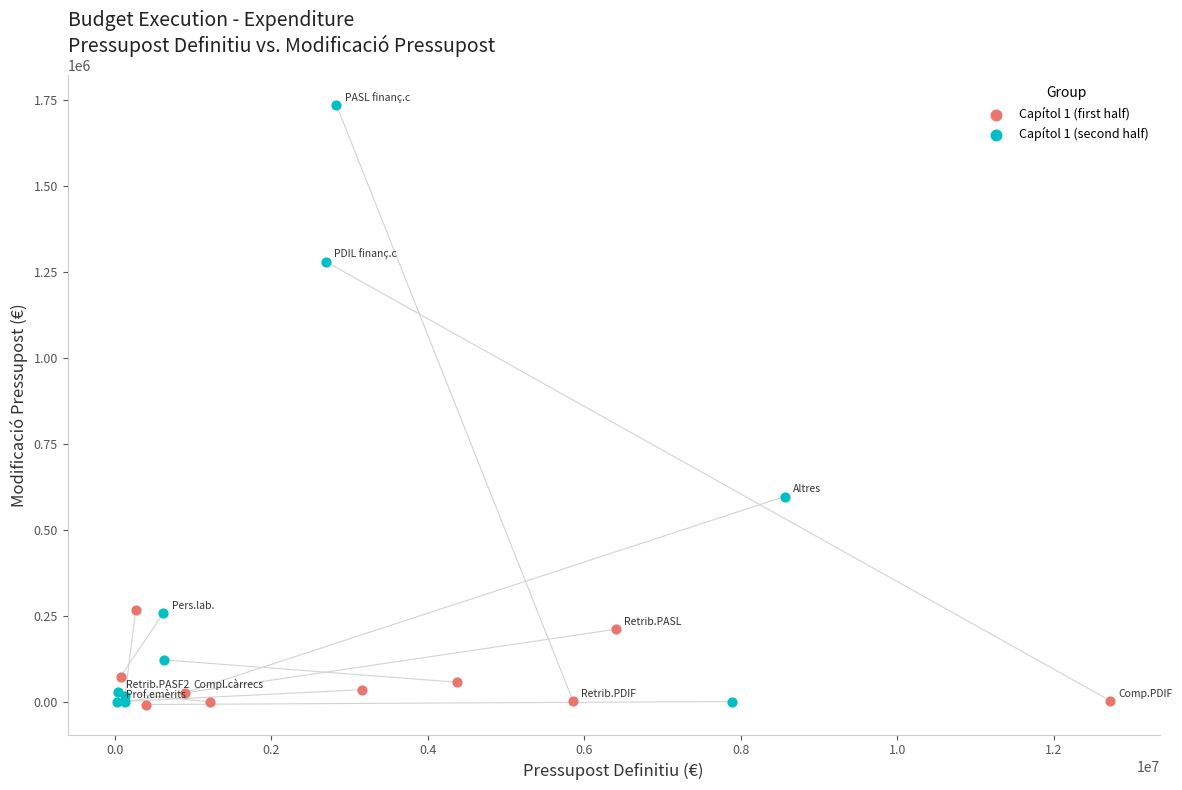

Which series reaches the maximum Y coordinate?

Capítol 1 (second half)